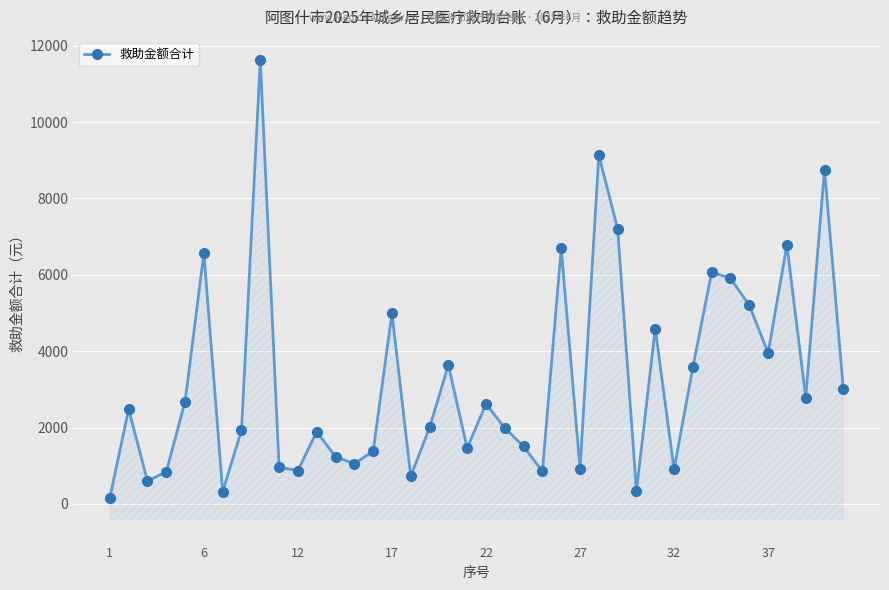

Does the chart display data point markers on the line(s)?

Yes